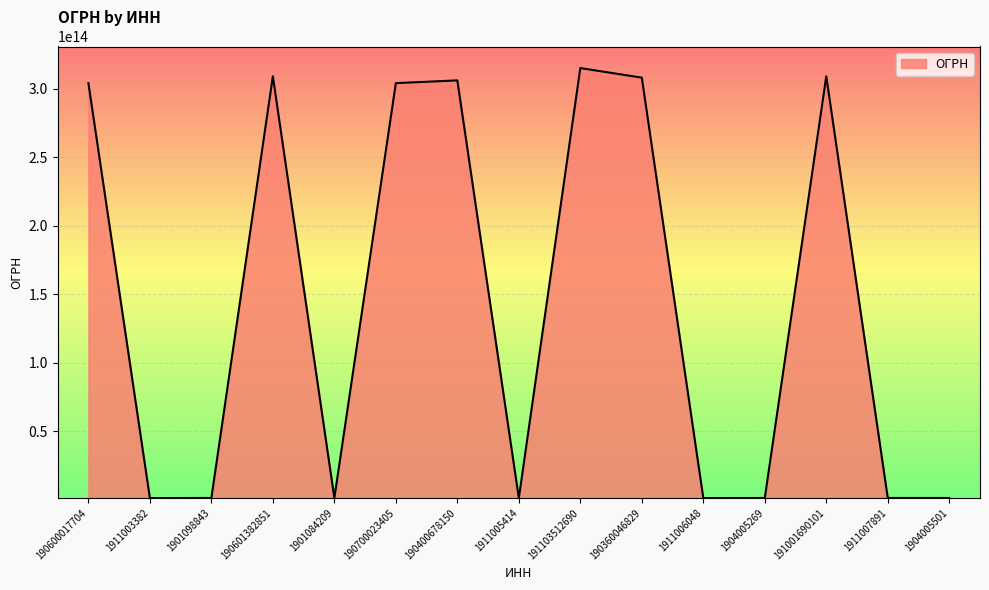

The value at 191001690101 is 494470398880698. True or false?

False